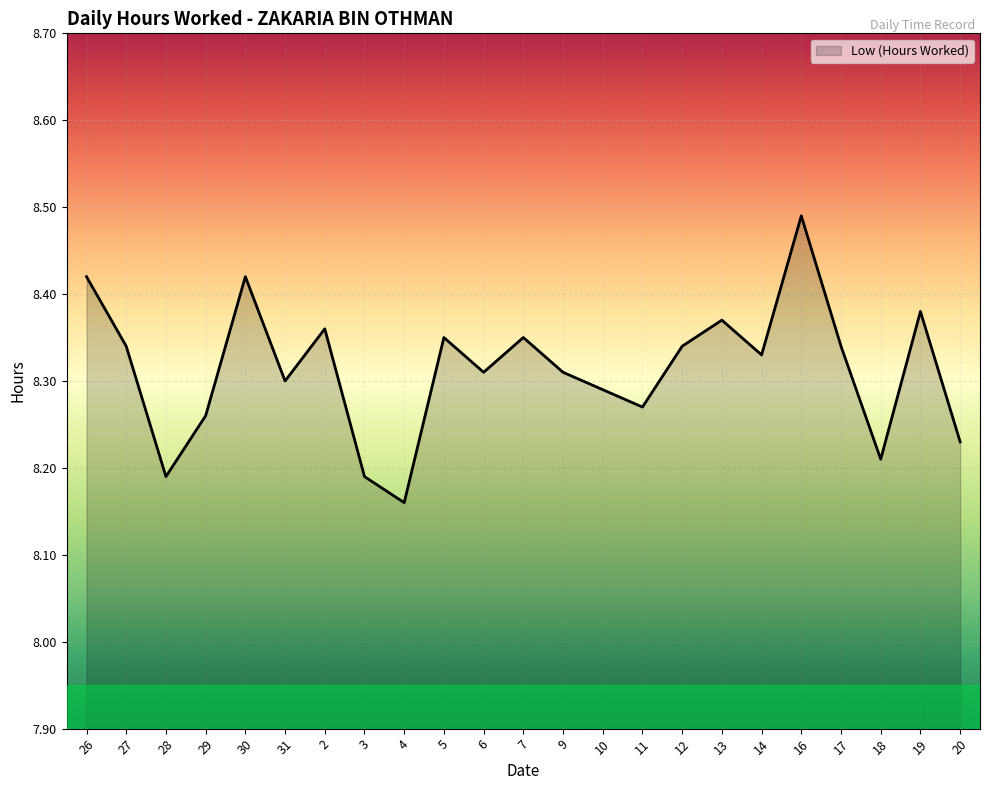

Where is the data nearest to the value 8?

4